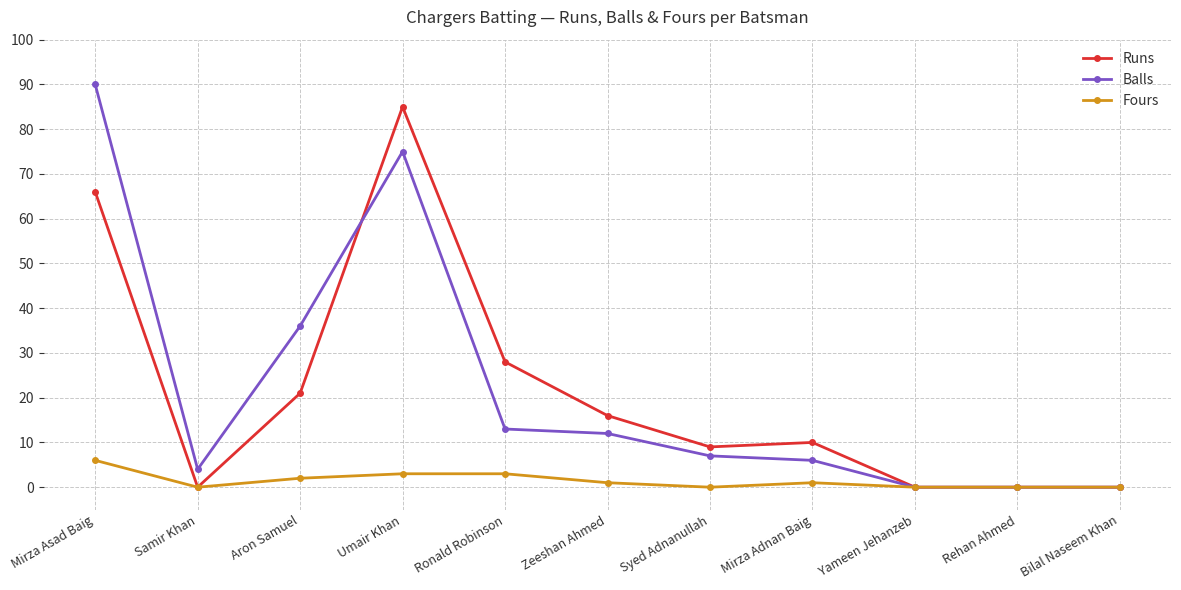

What is the label of the 3rd point from the right?

Yameen Jehanzeb